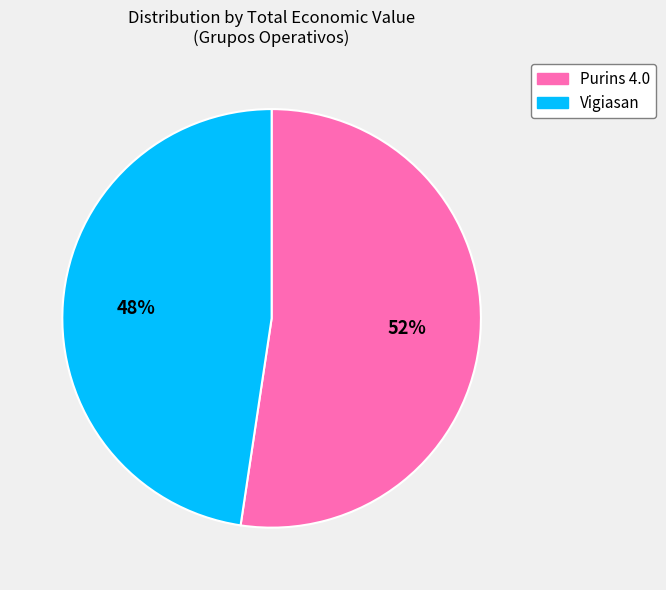

Does any single category account for the majority?

Yes